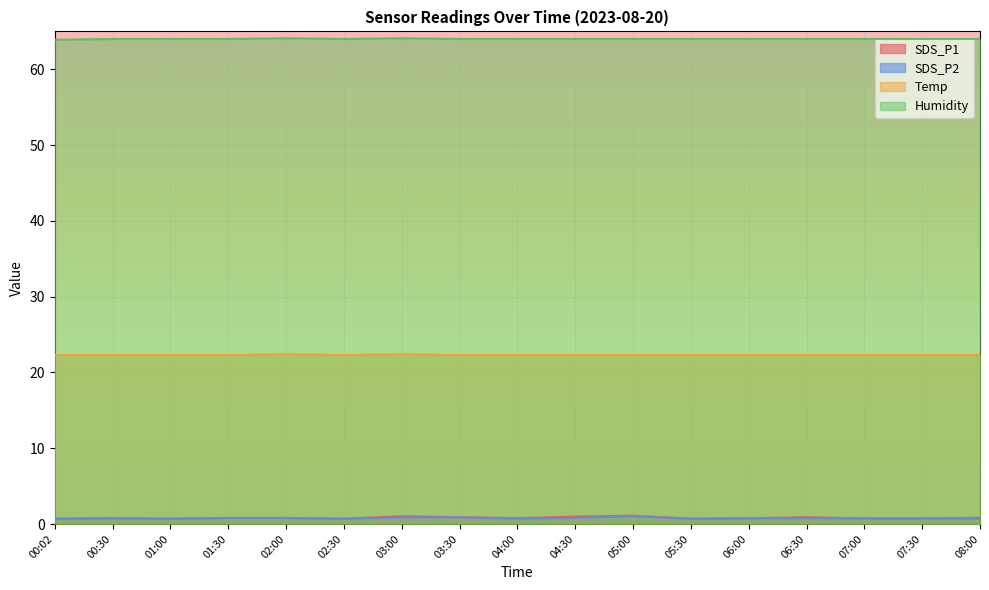

True or false: SDS_P1 and Temp intersect in this chart.

False